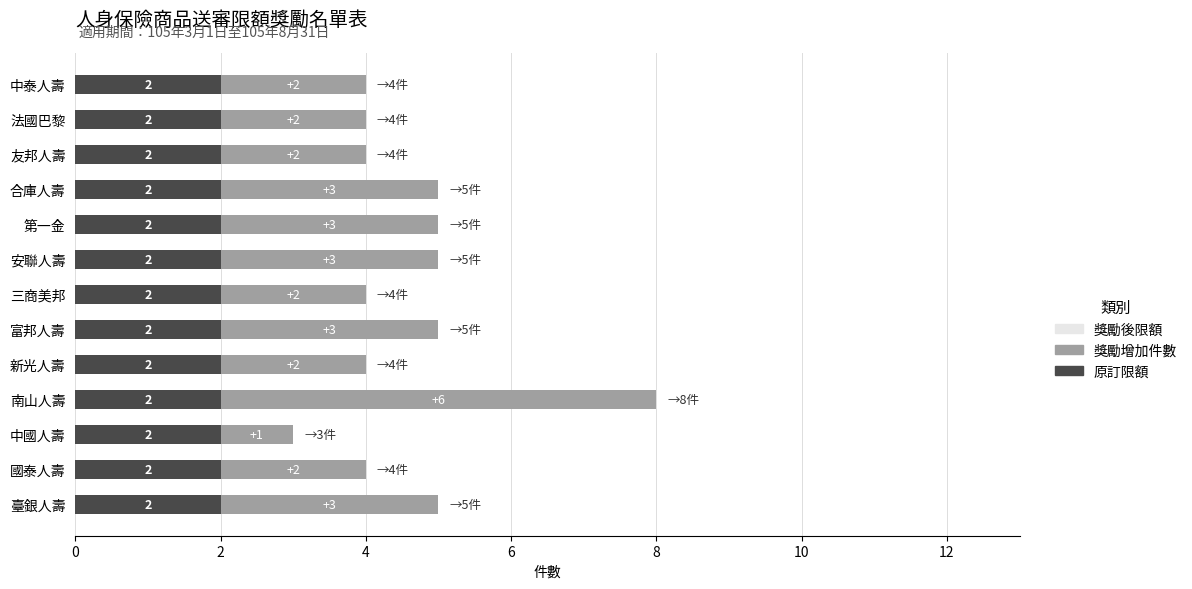

Is it true that 原訂限額 equals 1 at 南山人壽?

False